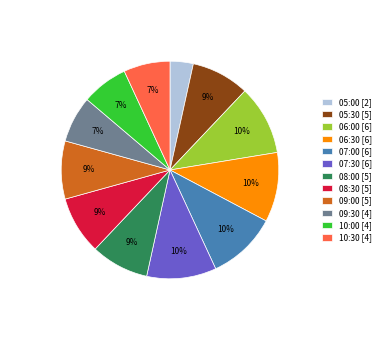

Count the number of slices in the pie.

12